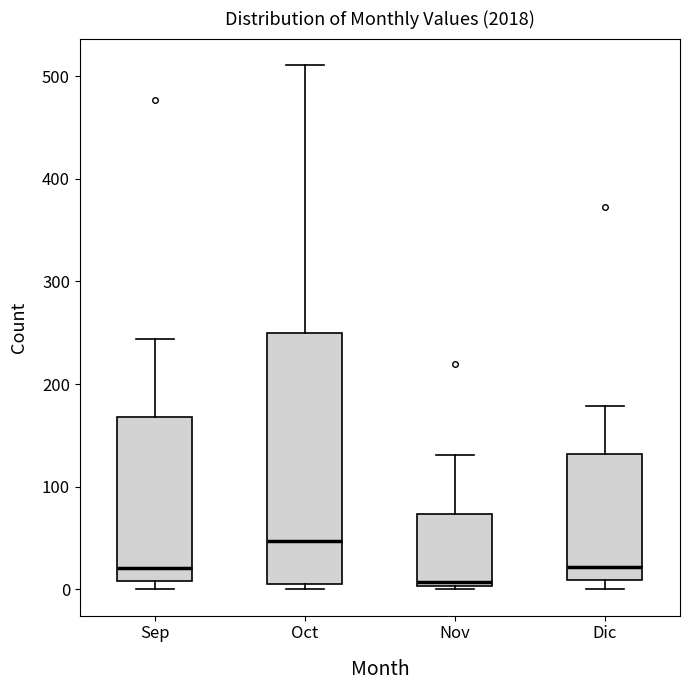

Reading left to right, transcribe this box plot: for each box, give where its median line is, the range the box spans, and where its two whiskers end, as read against the y-axis. The values are not printed on the chart, so give them approximately, as read against the axis.

Sep: median 20, box 10 to 170, whiskers 0 to 240
Oct: median 50, box 10 to 250, whiskers 0 to 510
Nov: median 10, box 0 to 70, whiskers 0 (just below the box's lower edge) to 130
Dic: median 20, box 10 to 130, whiskers 0 to 180